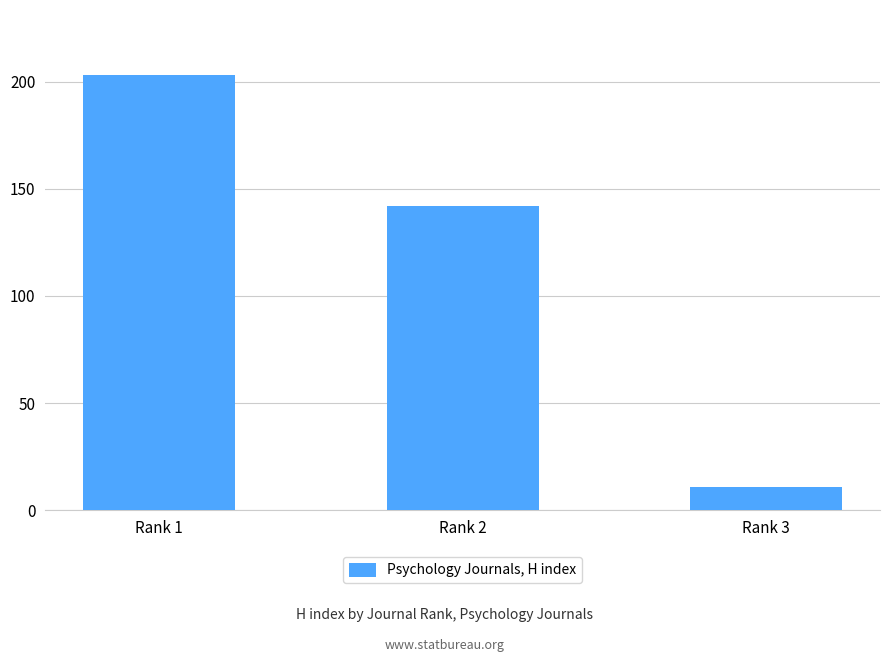

Rank the categories by value from highest to lowest.

Rank 1, Rank 2, Rank 3